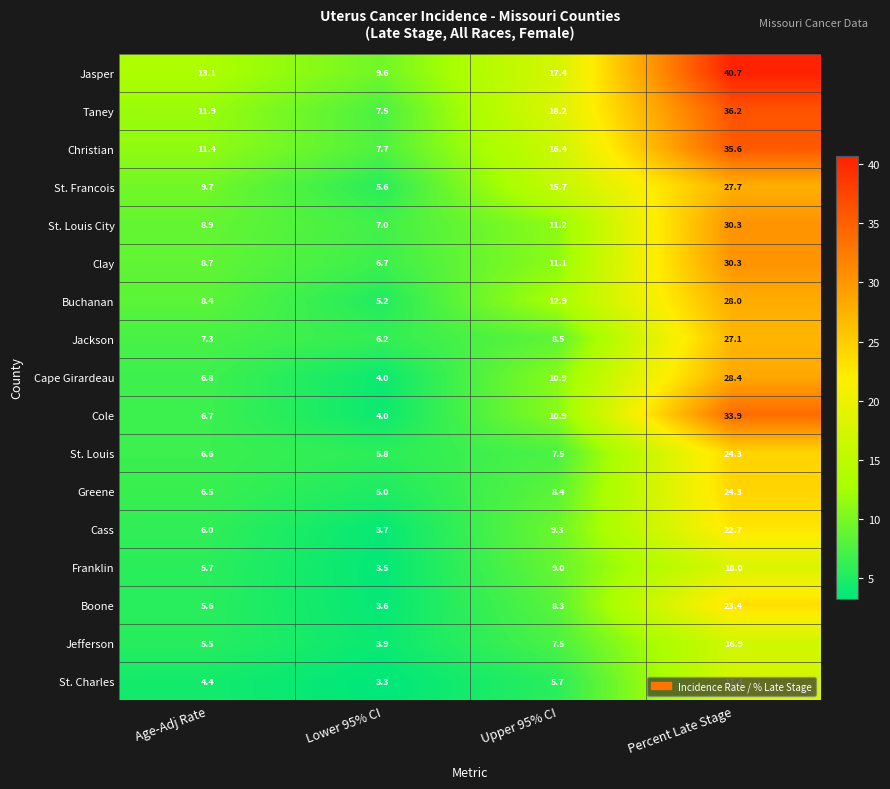

What is the sum of all Franklin values?

36.2